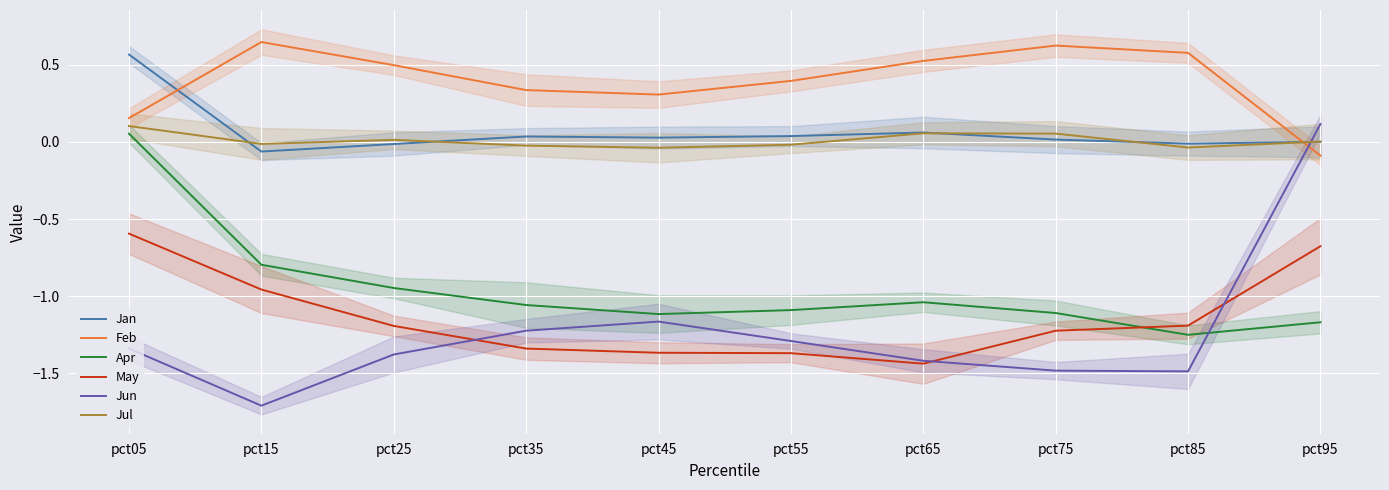

True or false: Jun has more than 1 points higher than both neighbors.

False